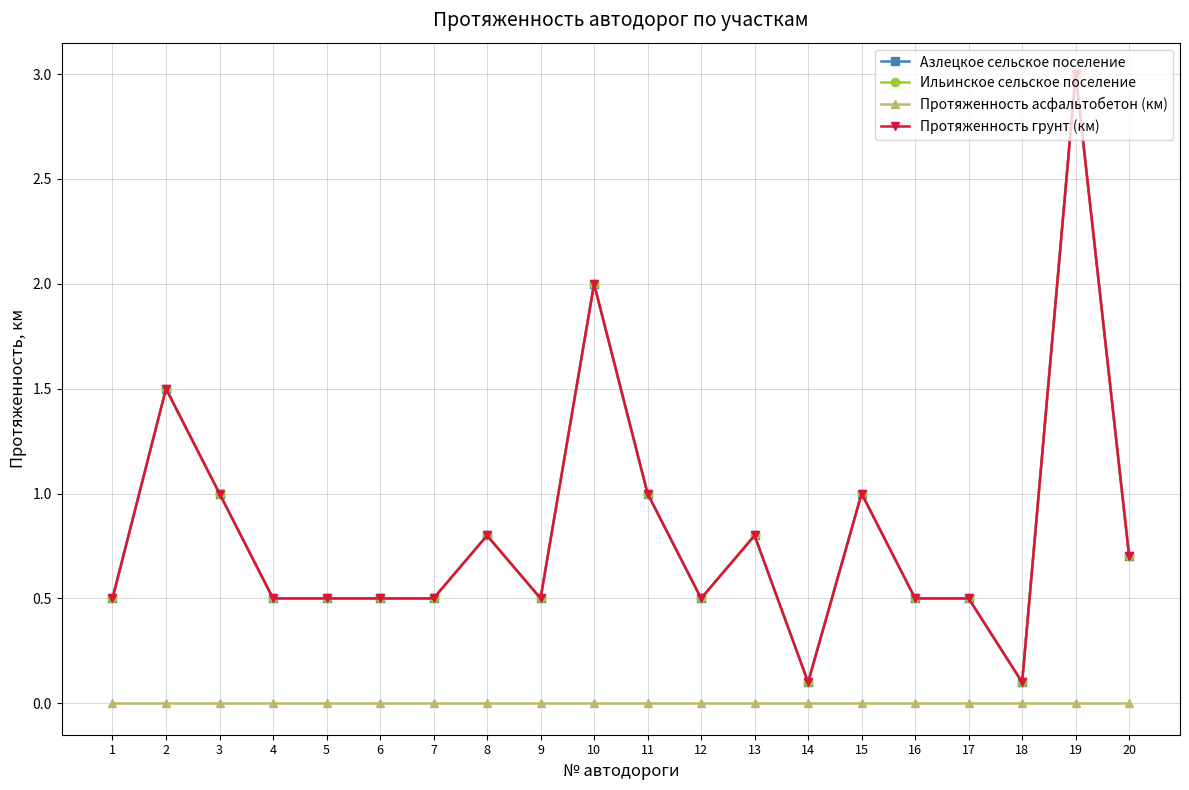

Reading right to left, list all the values displayed in this chart.

Азлецкое сельское поселение: 0.7	3.0	0.1	0.5	0.5	1.0	0.1	0.8	0.5	1.0	2.0	0.5	0.8	0.5	0.5	0.5	0.5	1.0	1.5	0.5
Ильинское сельское поселение: 0.7	3.0	0.1	0.5	0.5	1.0	0.1	0.8	0.5	1.0	2.0	0.5	0.8	0.5	0.5	0.5	0.5	1.0	1.5	0.5
Протяженность асфальтобетон (км): 0.0	0.0	0.0	0.0	0.0	0.0	0.0	0.0	0.0	0.0	0.0	0.0	0.0	0.0	0.0	0.0	0.0	0.0	0.0	0.0
Протяженность грунт (км): 0.7	3.0	0.1	0.5	0.5	1.0	0.1	0.8	0.5	1.0	2.0	0.5	0.8	0.5	0.5	0.5	0.5	1.0	1.5	0.5